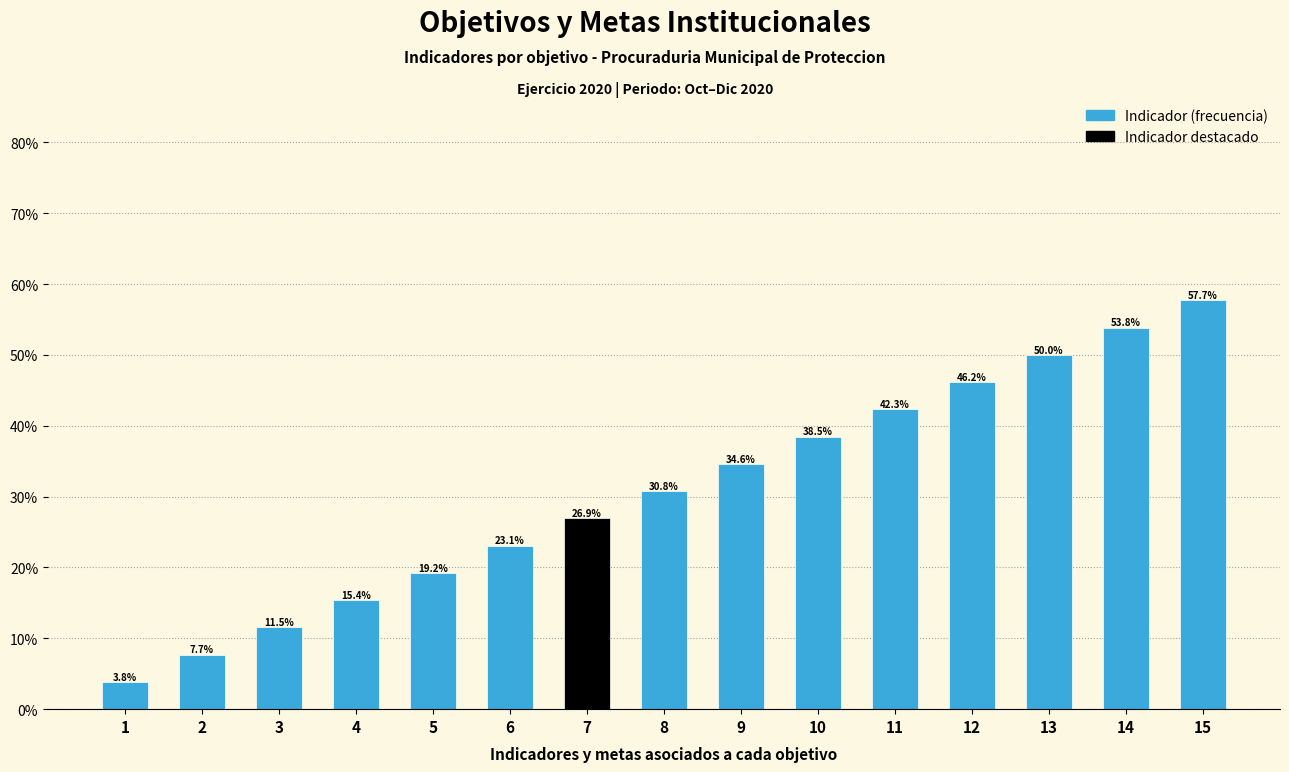

At which category does the chart reach its peak across all series?

15